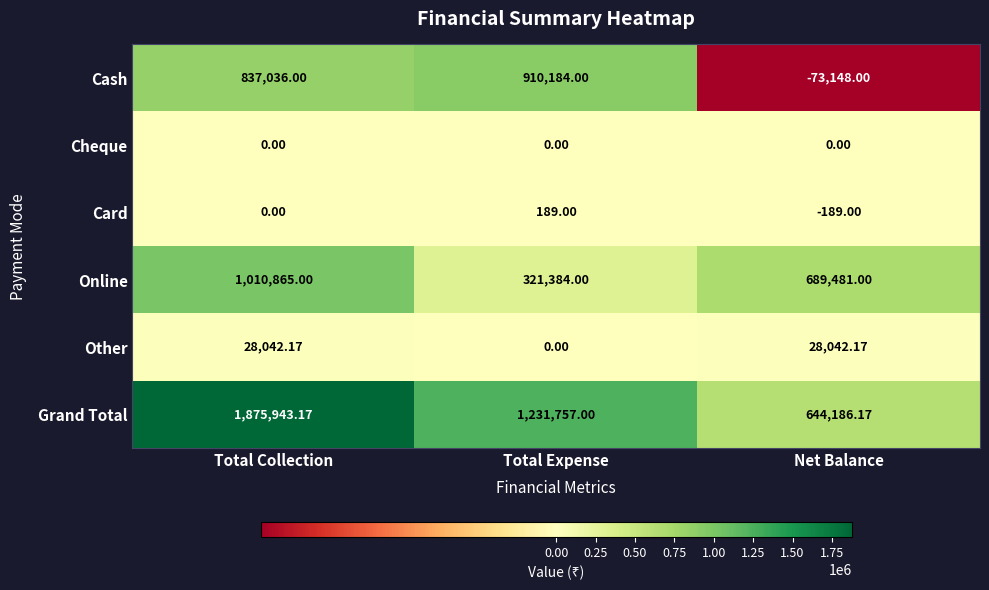

At which label does Grand Total reach its peak?

Total Collection